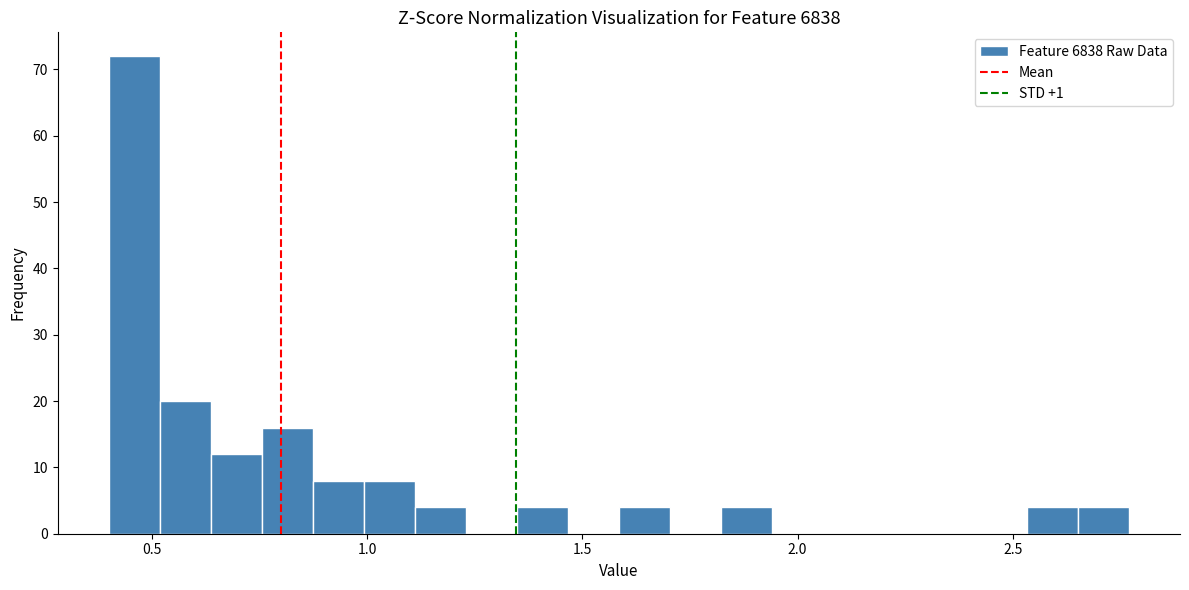

Read against the x-axis, roughly where is the centre of the tallest bar?

0.45